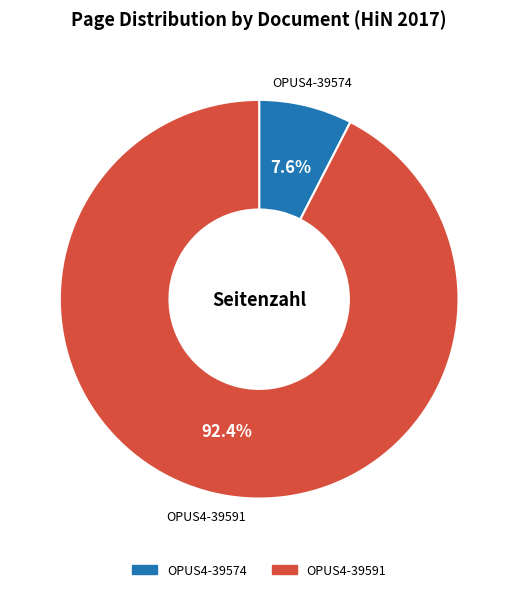

To the nearest percent, what is the difference between the OPUS4-39574 and OPUS4-39591 slice percentages?

85%